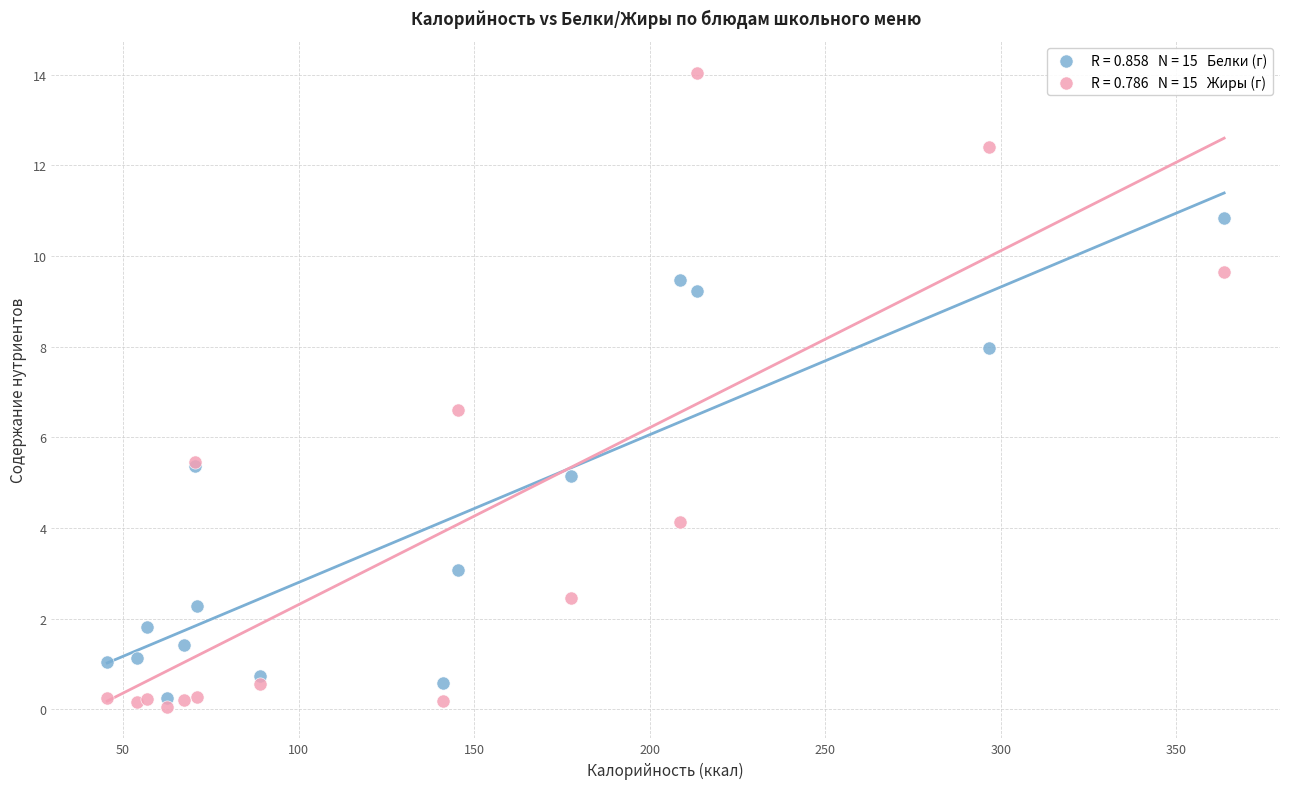

Across all series, what Y value is closest to 7?

6.6